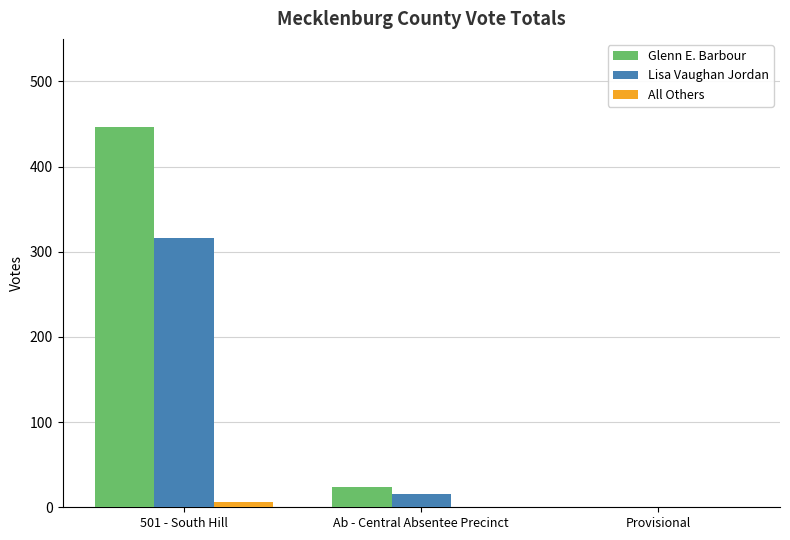

How many positive values does the Glenn E. Barbour series have?

2